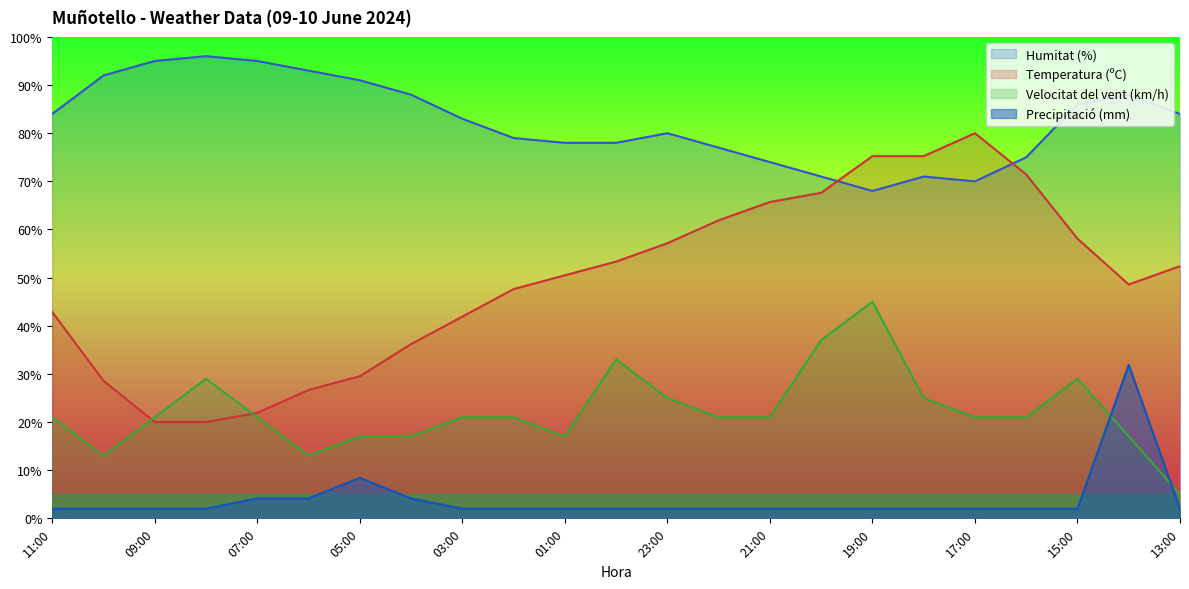

The value of Velocitat del vent (km/h) at 08:00 is 16.9. True or false?

False